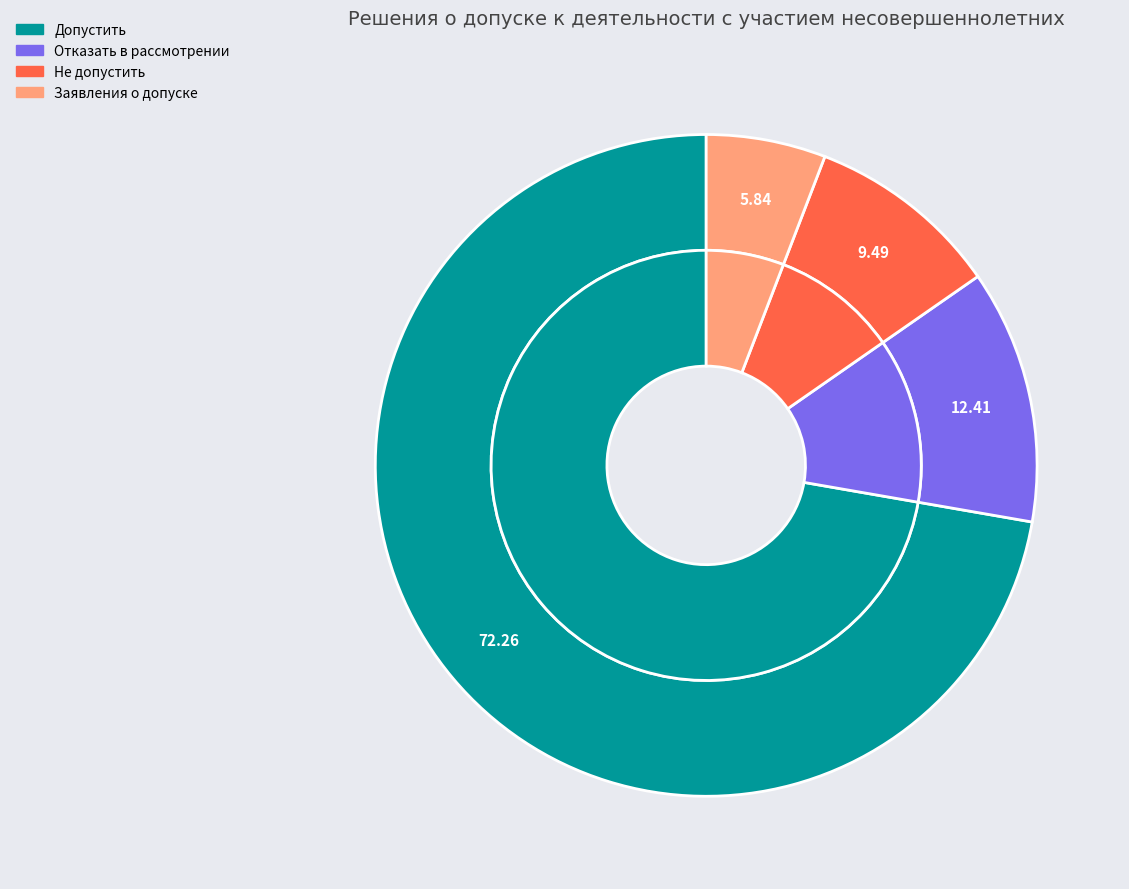

What is the smallest slice in the pie chart?

заявления о допуске к деятельности с участием несовершеннолетних